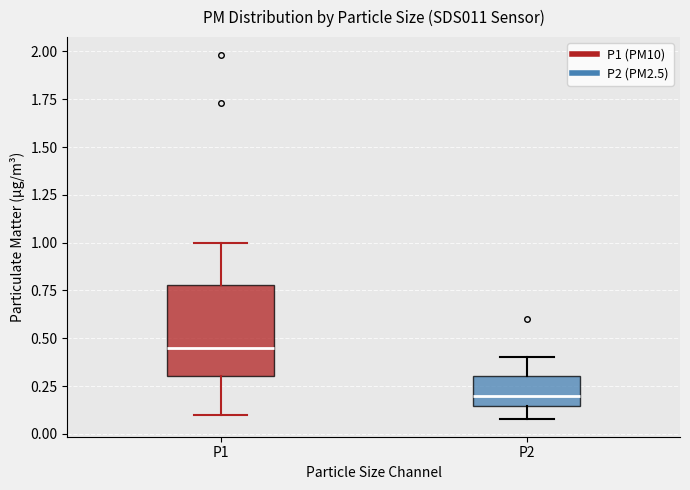

Reading left to right, transcribe this box plot: for each box, give where its median line is, the range the box spans, and where its two whiskers end, as read against the y-axis. The values are not printed on the chart, so give them approximately, as read against the axis.

P1: median 0.45, box 0.30 to 0.80, whiskers 0.10 to 1.00
P2: median 0.20, box 0.15 to 0.30, whiskers 0.10 to 0.40